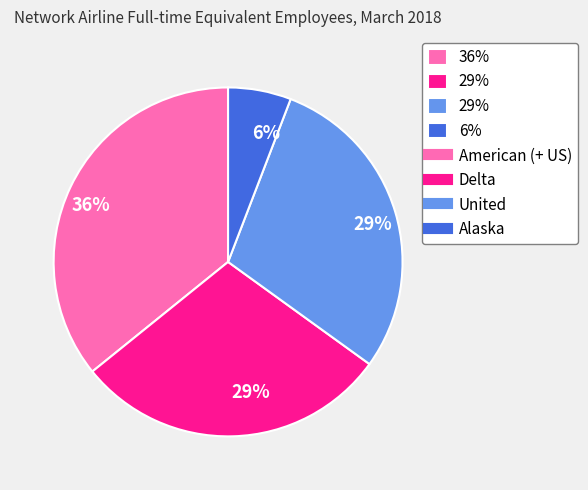

Does any single category account for the majority?

No